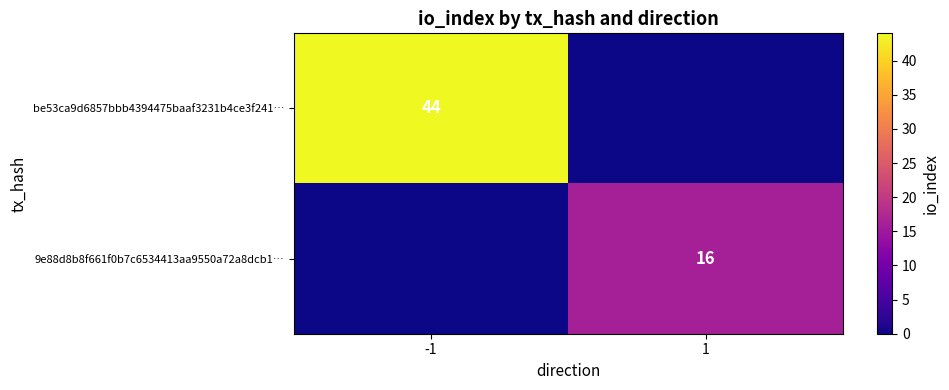

True or false: 9e88d8b8f661f0b7c6534413aa9550a72a8dcb1… has a value of 16 at 1.

True